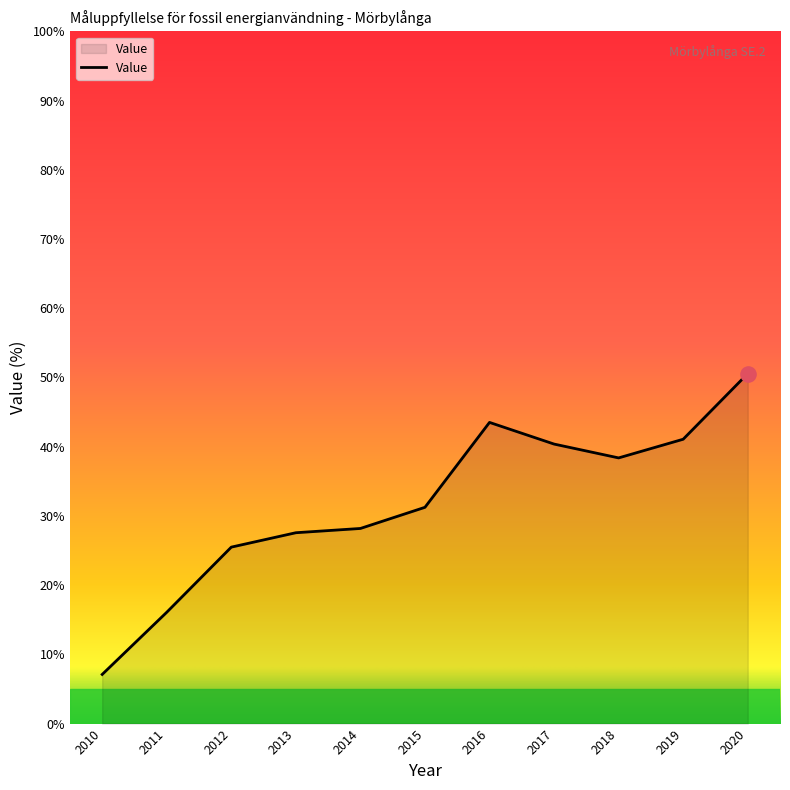

What is the change in value from 2012 to 2018?

+12.9